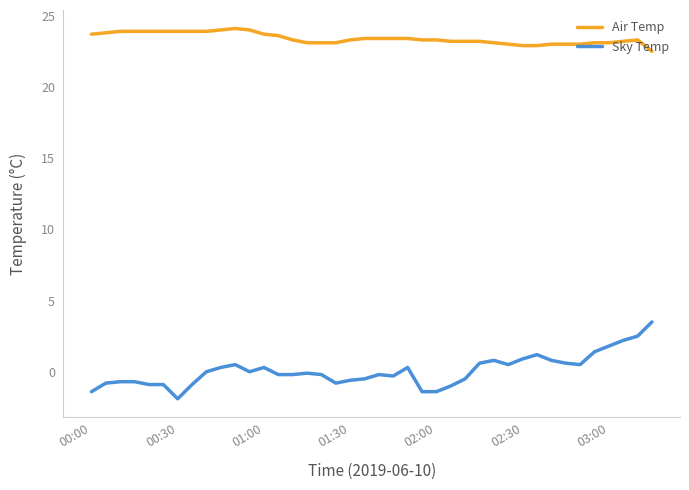

What is the difference between the maximum and minimum values in the Sky Temp series?

5.4